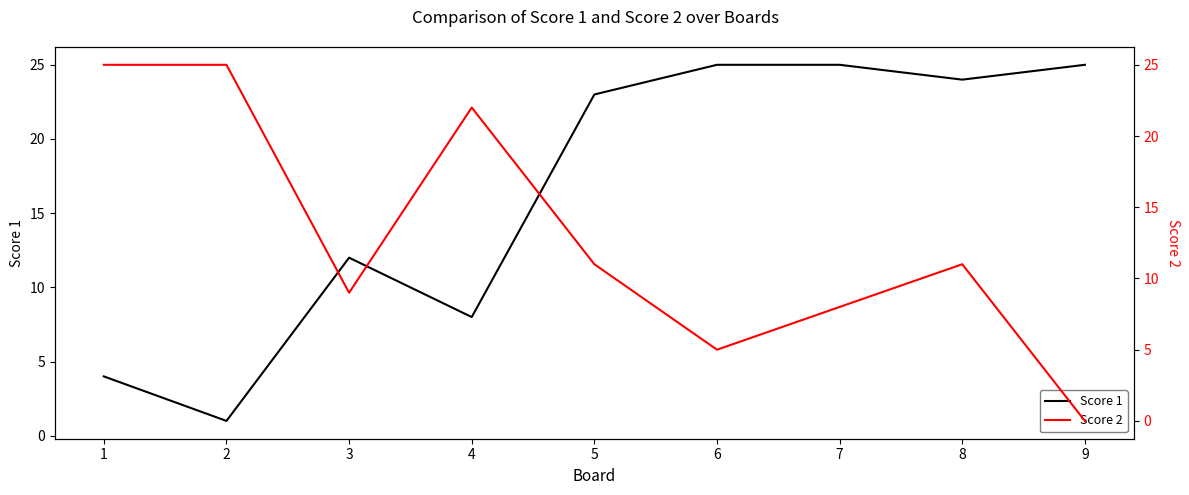

What is the total value across all series at 4?

30